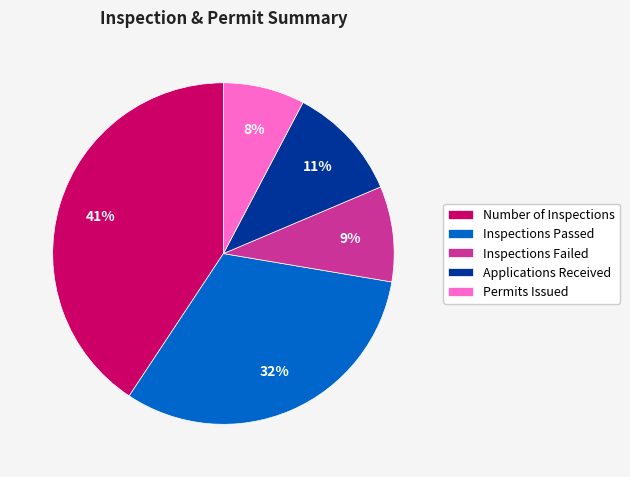

Is the sum of Applications Received and Inspections Failed greater than half?

No